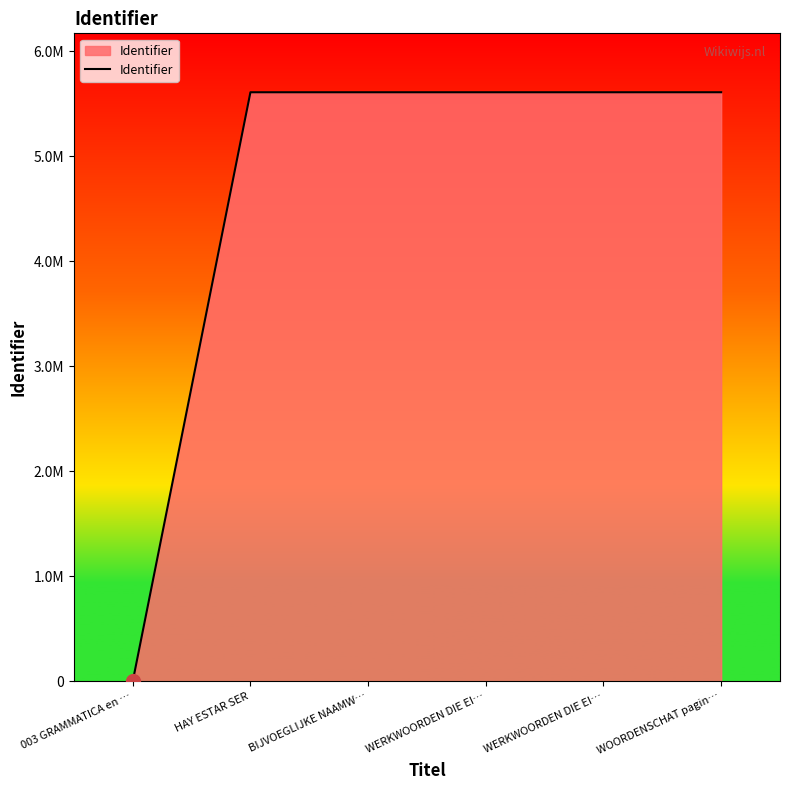

Does the chart have visible grid lines?

No